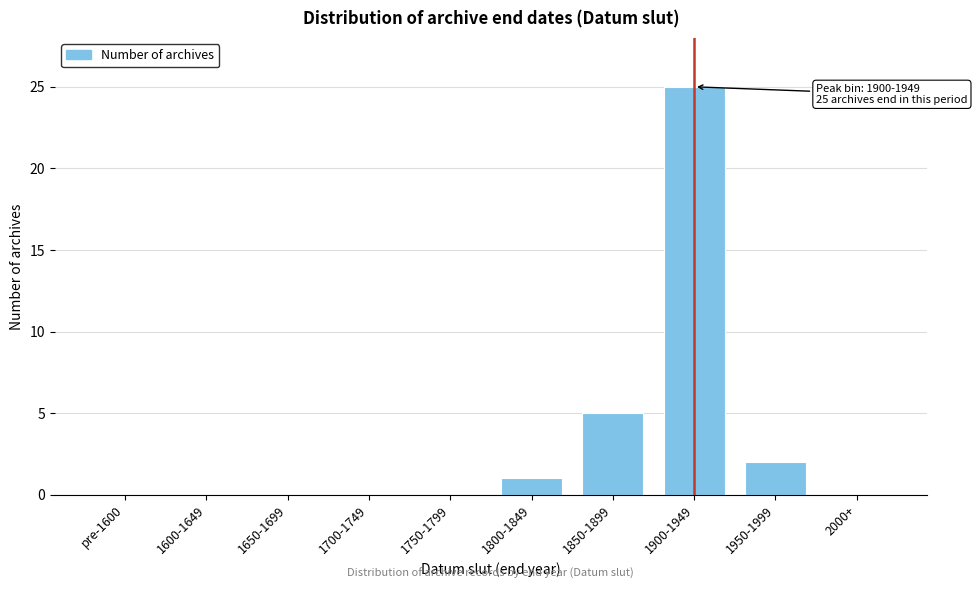

Reading left to right, transcribe all the data shown in this chart.

pre-1600=0	1600-1649=0	1650-1699=0	1700-1749=0	1750-1799=0	1800-1849=1	1850-1899=5	1900-1949=25	1950-1999=2	2000+=0